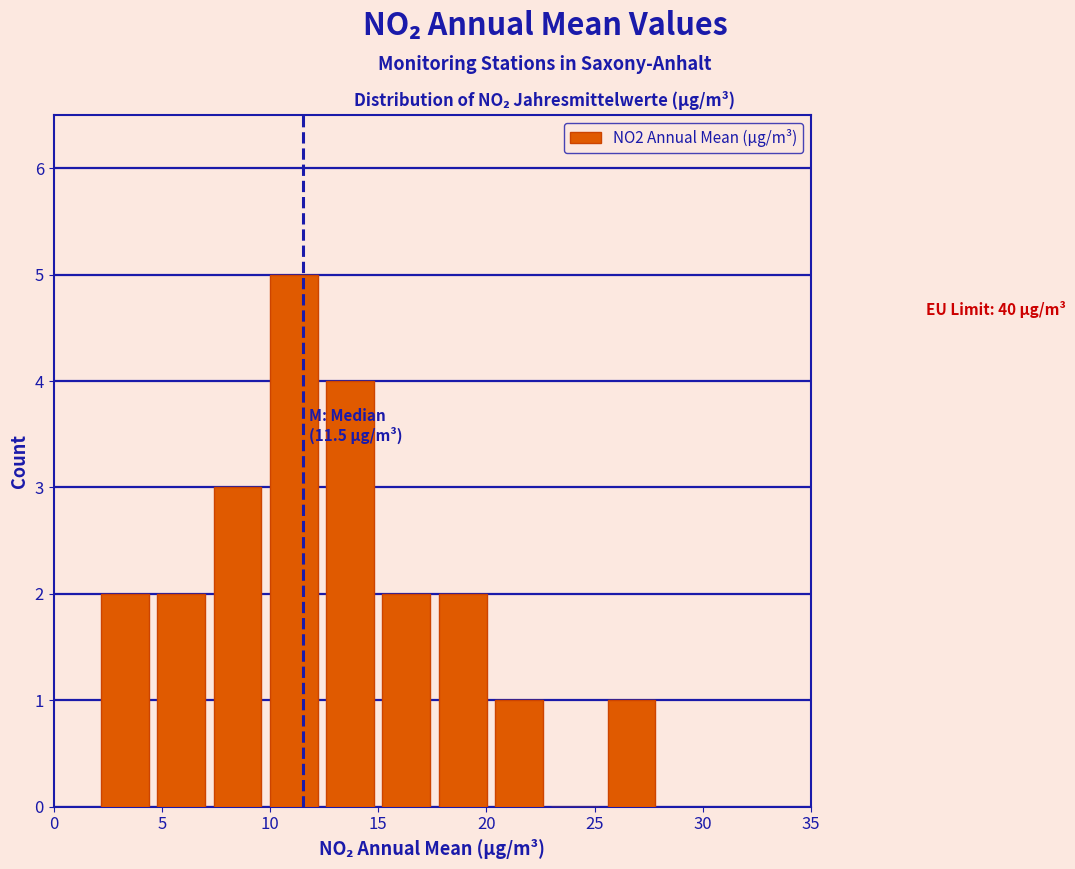

Which range on the x-axis has the tallest bar?

9.8 to 12.4